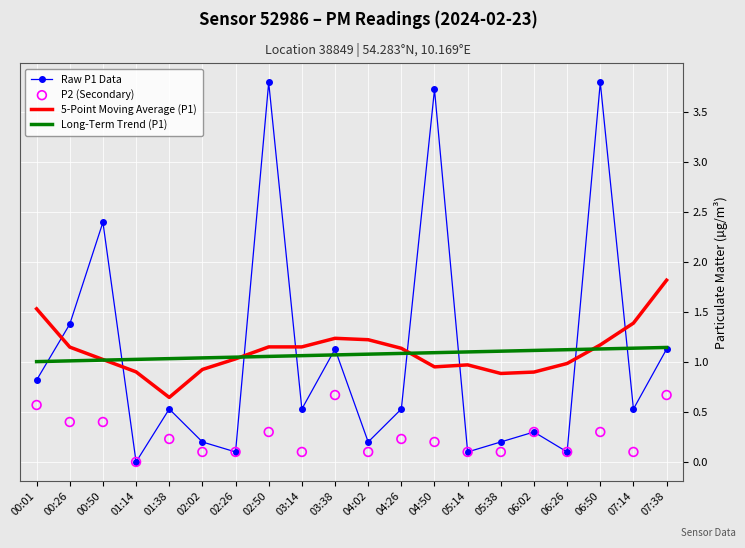

What are all the series names shown in the legend?

Raw P1 Data, 5-Point Moving Average (P1), Long-Term Trend (P1), P2 (Secondary)